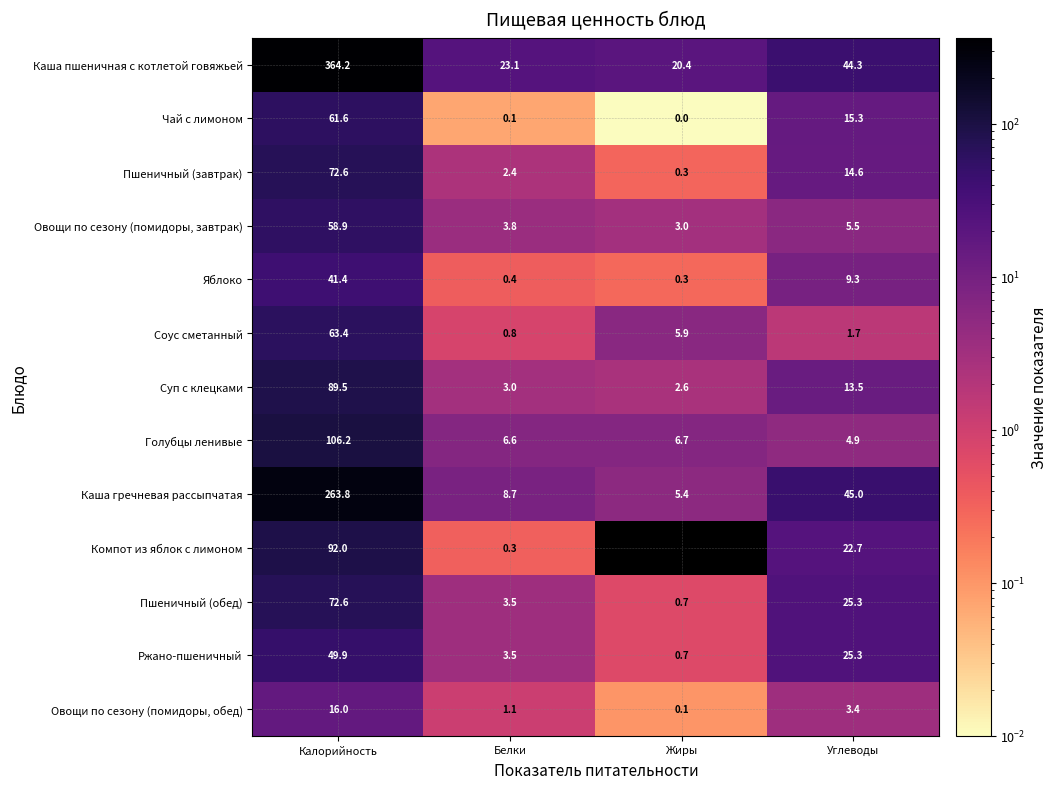

Which category has the lowest value across all series?

Жиры